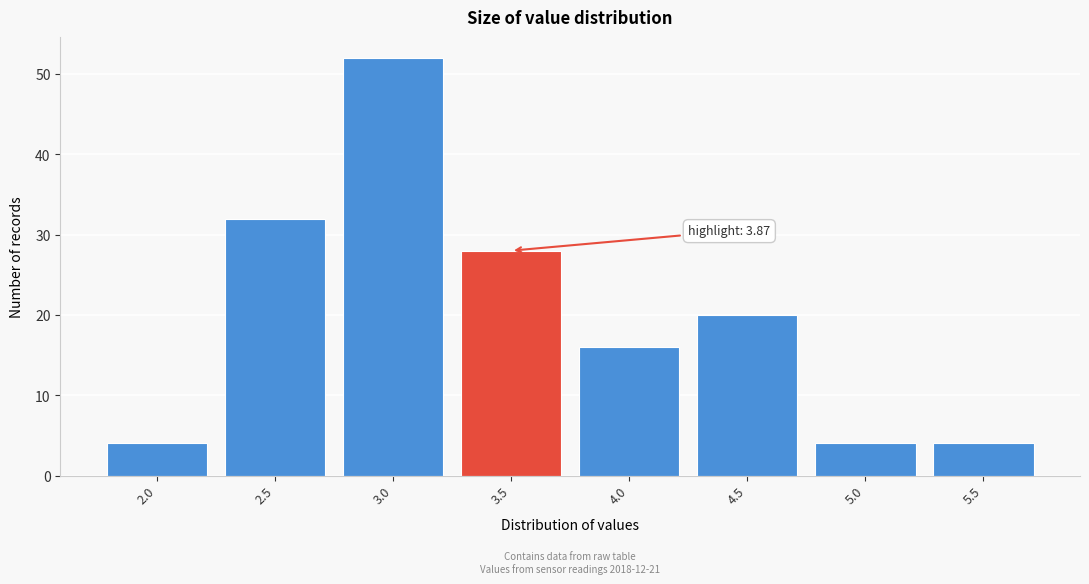

Reading left to right, extract all data points from this chart.

4	32	52	28	16	20	4	4